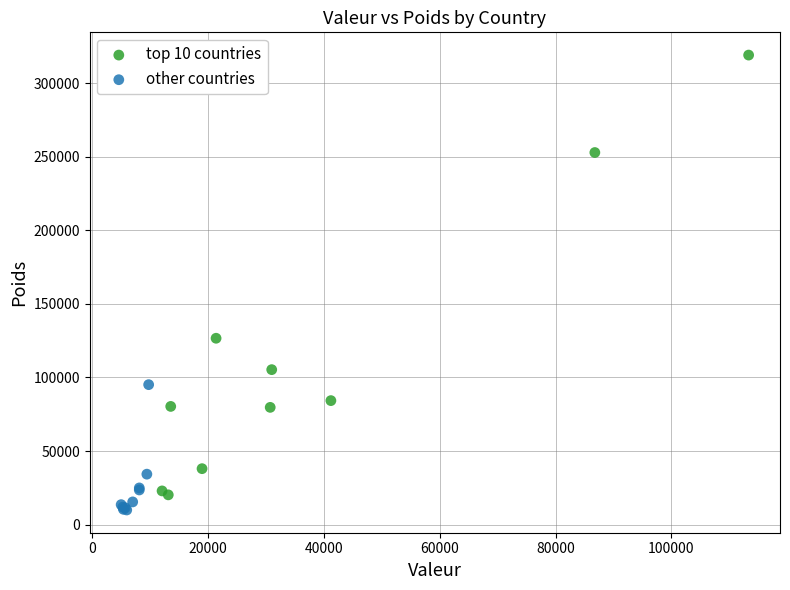

Which series contains the lowest Y value?

other countries